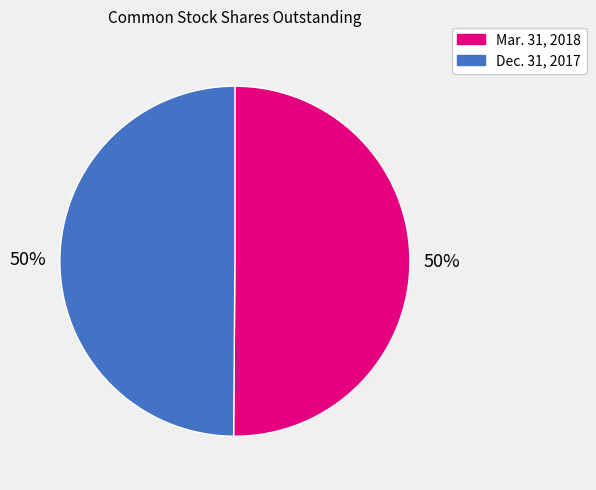

What percentage is the Dec. 31, 2017 slice, to the nearest percent?

50%